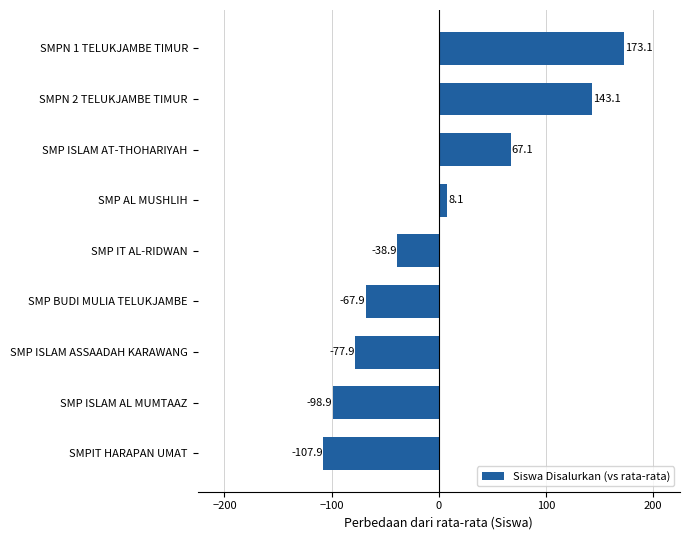

Is it true that the value at SMPN 1 TELUKJAMBE TIMUR is 173.1?

True